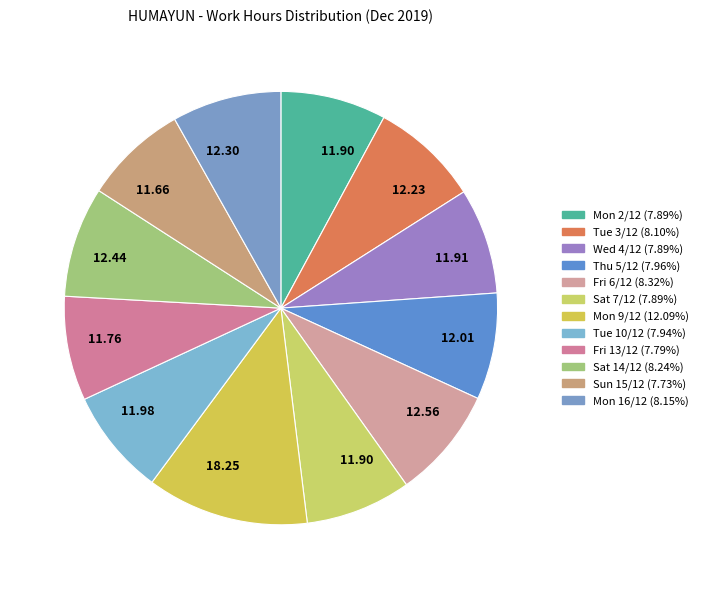

How many segments does this pie chart have?

12